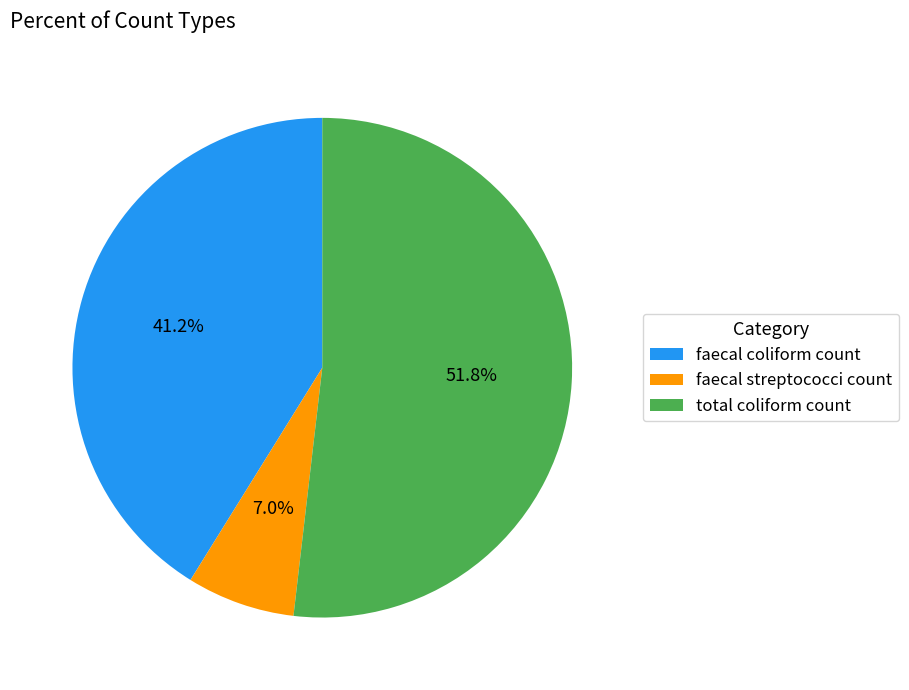

What portion of the pie excludes faecal coliform count?

58.8%